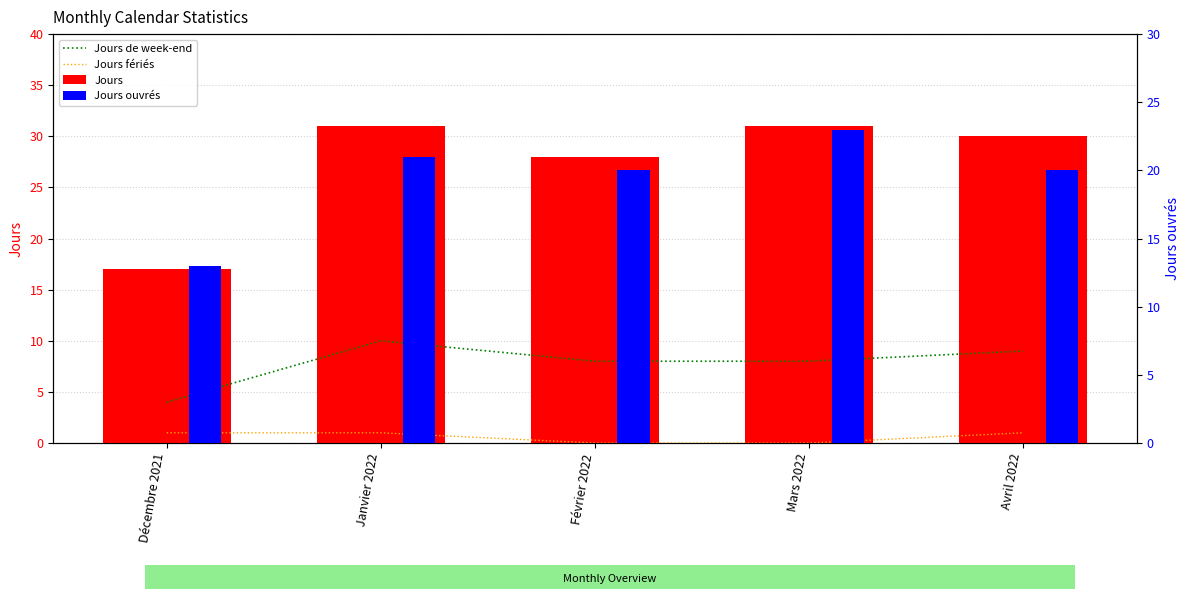

The Jours fériés series shows 1 at Décembre 2021. True or false?

False